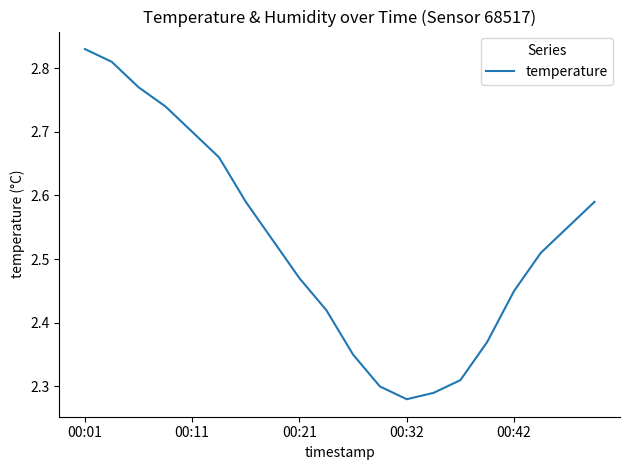

The value at 00:42 is 3.5. True or false?

False